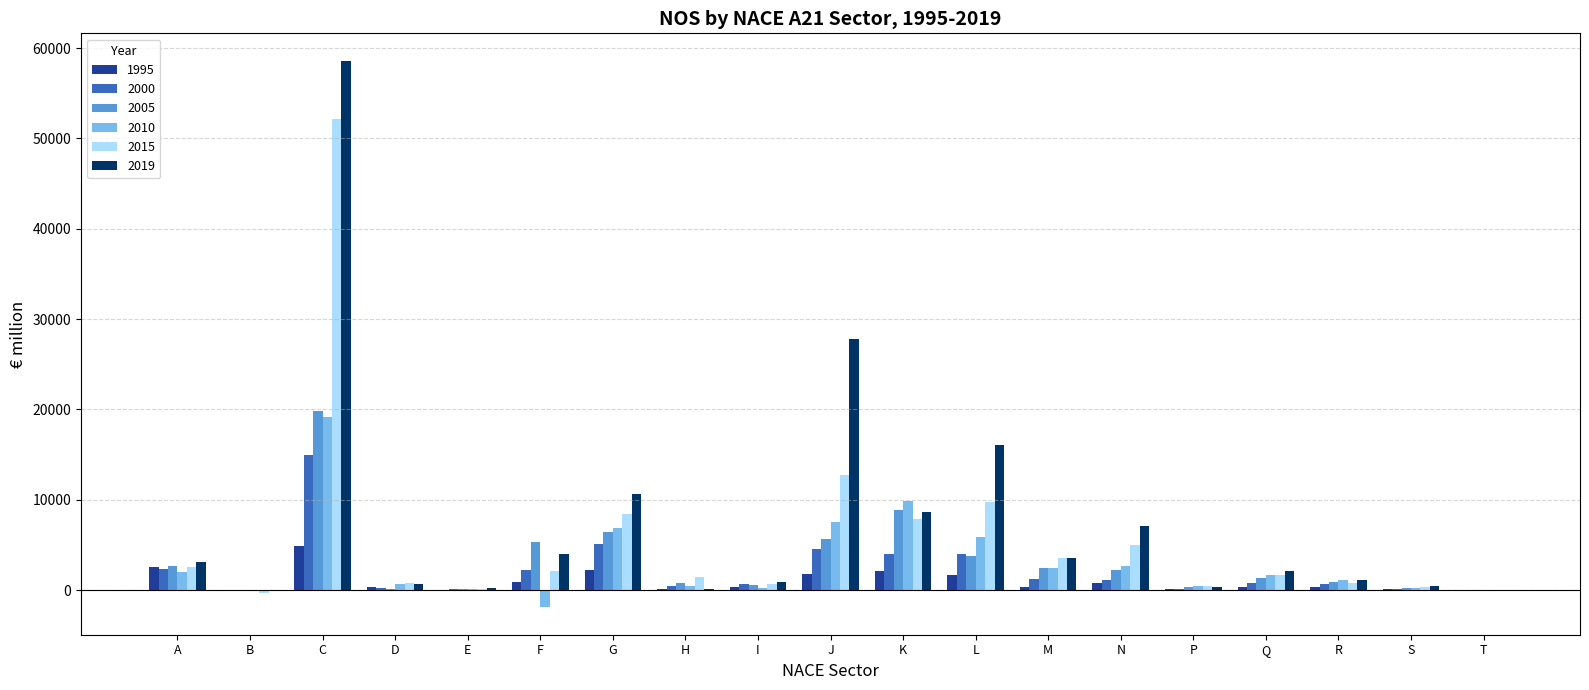

At which label does 2019 reach its peak?

C